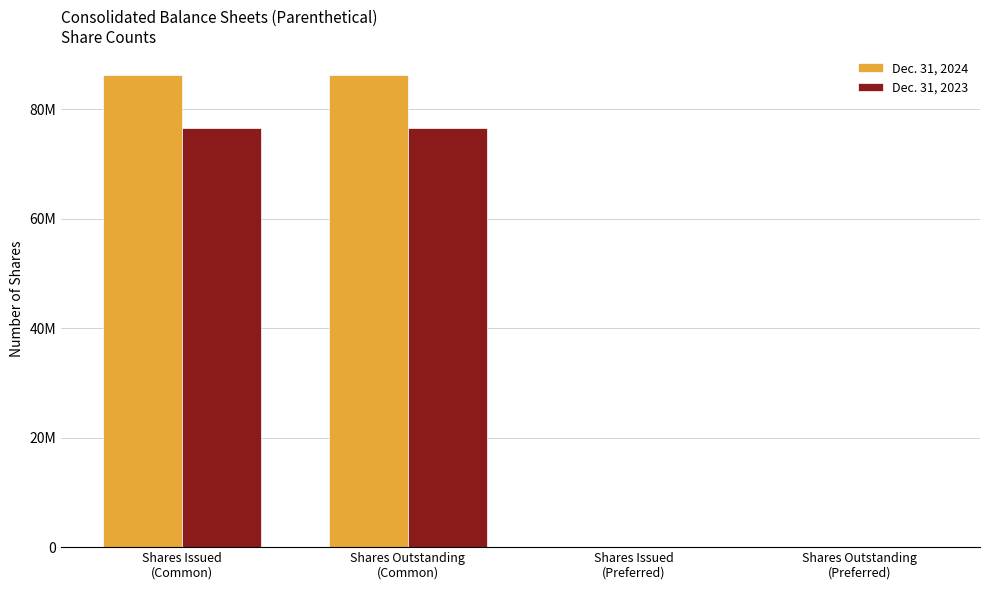

What are all the series names shown in the legend?

Dec. 31, 2024, Dec. 31, 2023